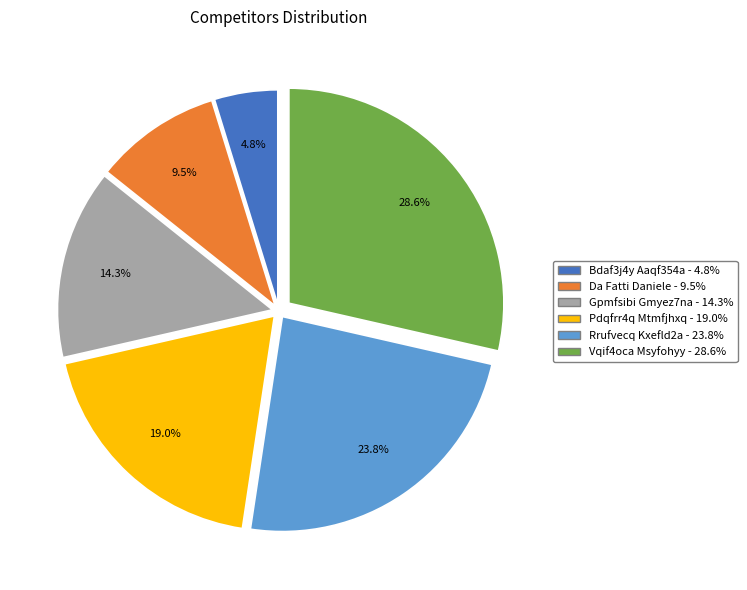

To the nearest percent, what portion does Rrufvecq Kxefld2a represent?

24%